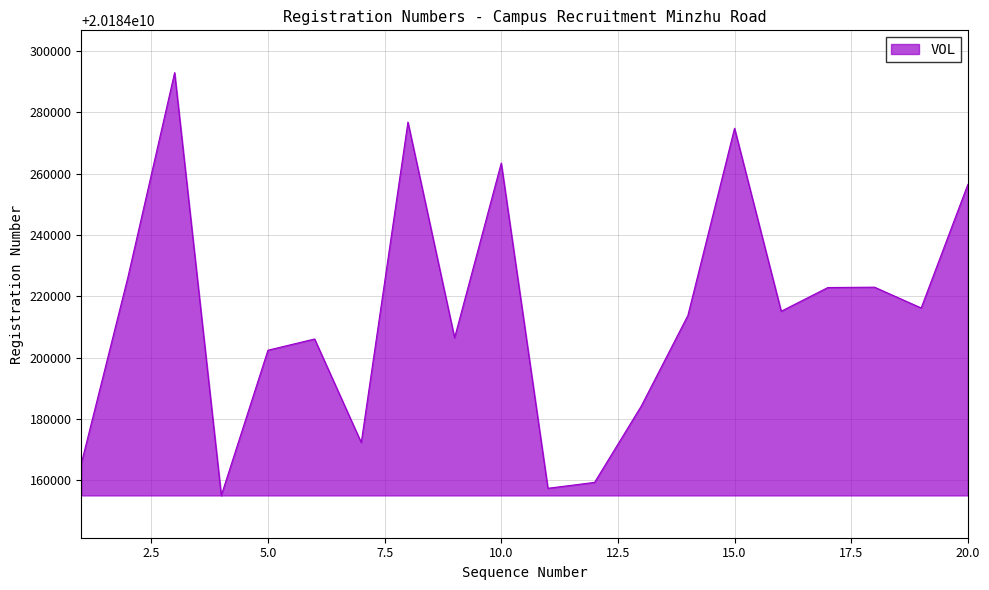

What is the difference between the maximum and minimum values?

137979